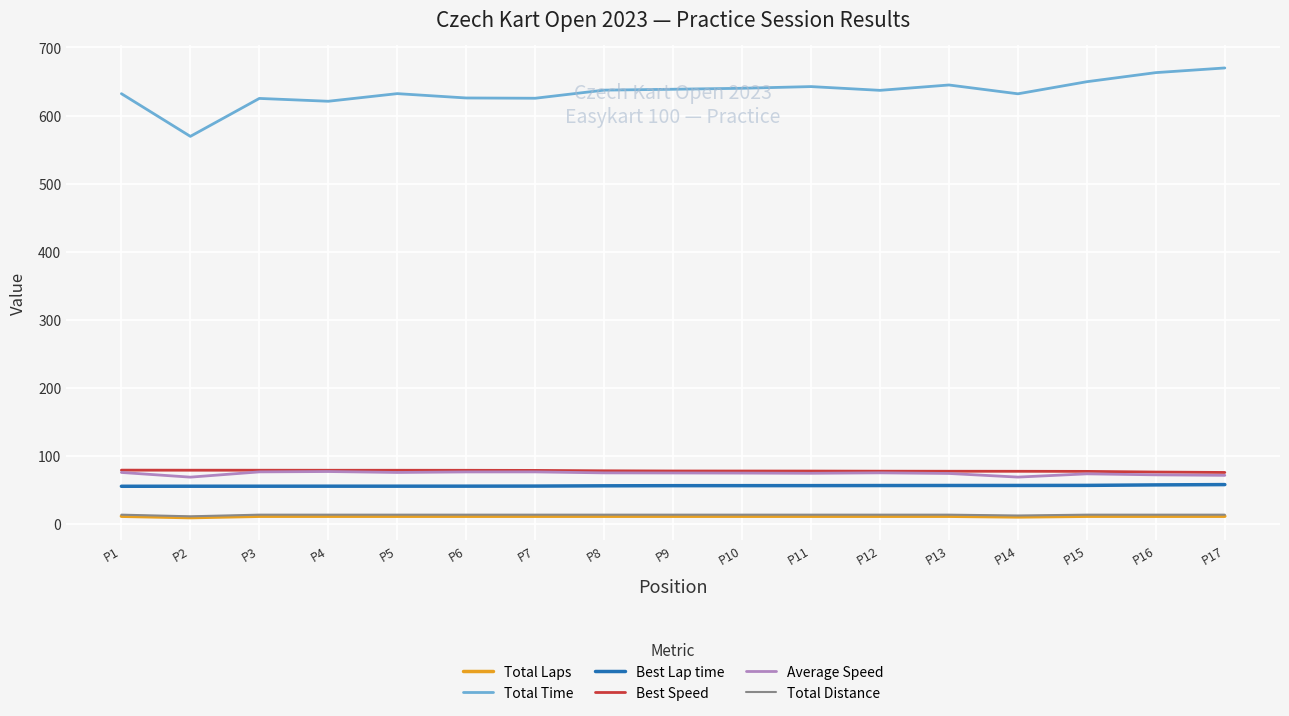

Which series has the largest total across all categories?

Total Time